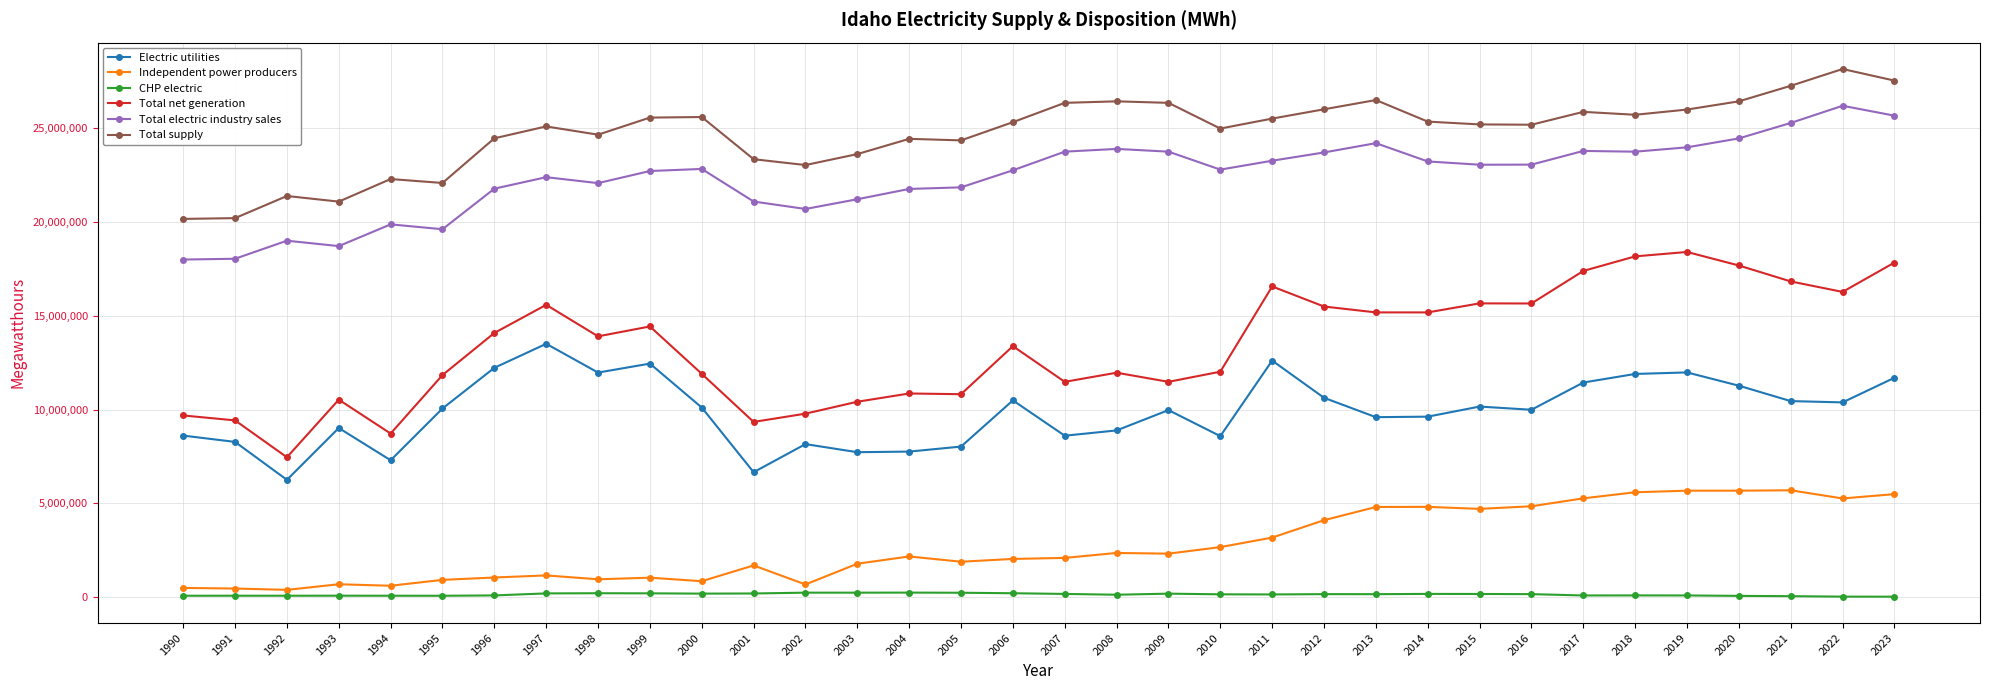

At which label does CHP electric first exceed 164007?

1997